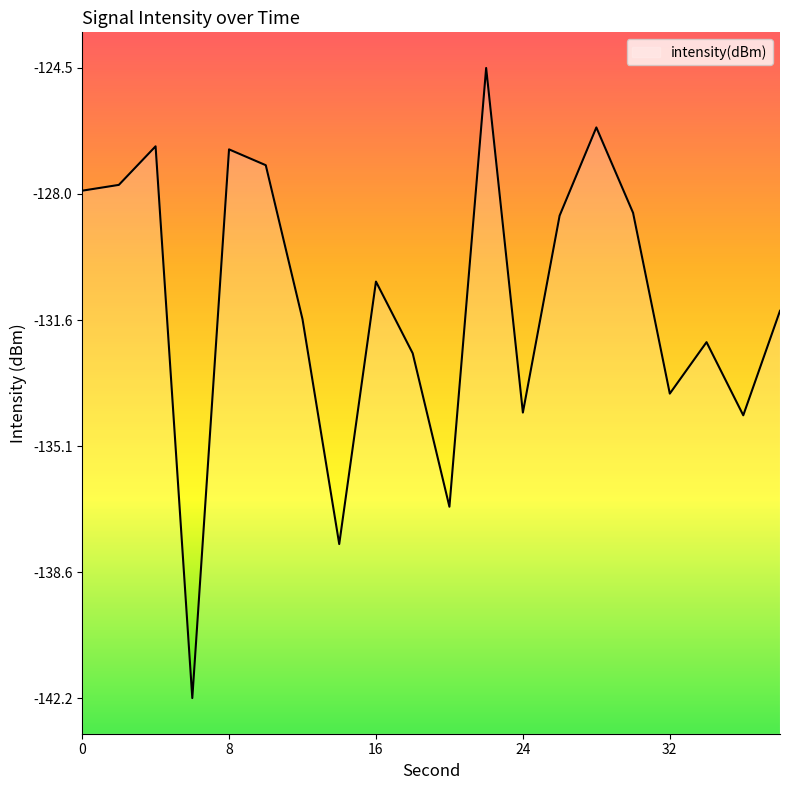

What is the minimum value shown in the chart?

-142.2